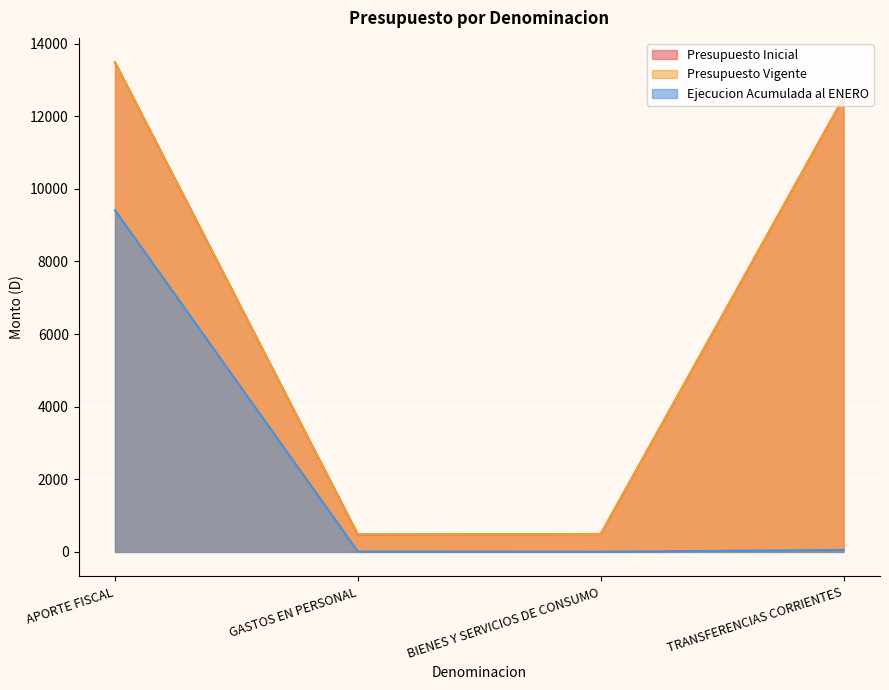

How many values in the Presupuesto Vigente series are below 12512?

2